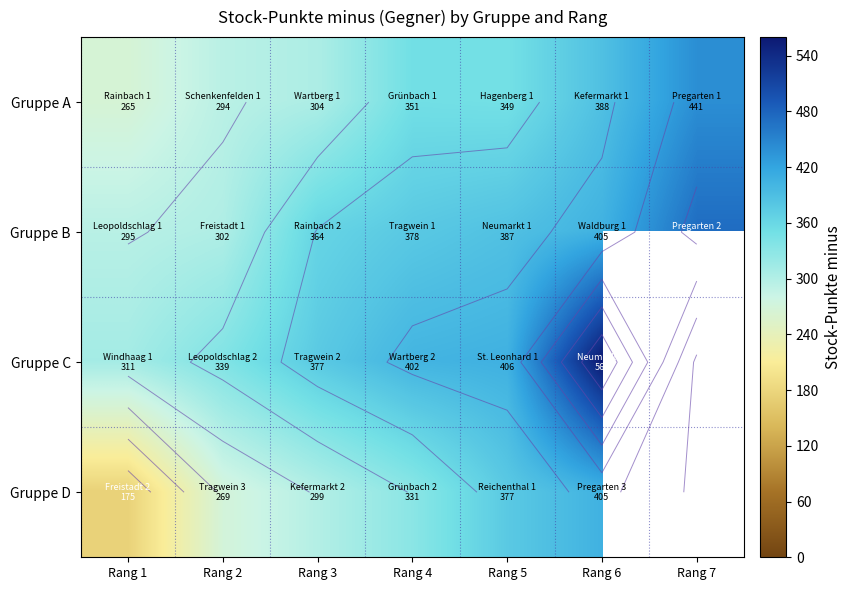

What is the difference between the Gruppe C values at Rang 3 and Rang 5?

29.0